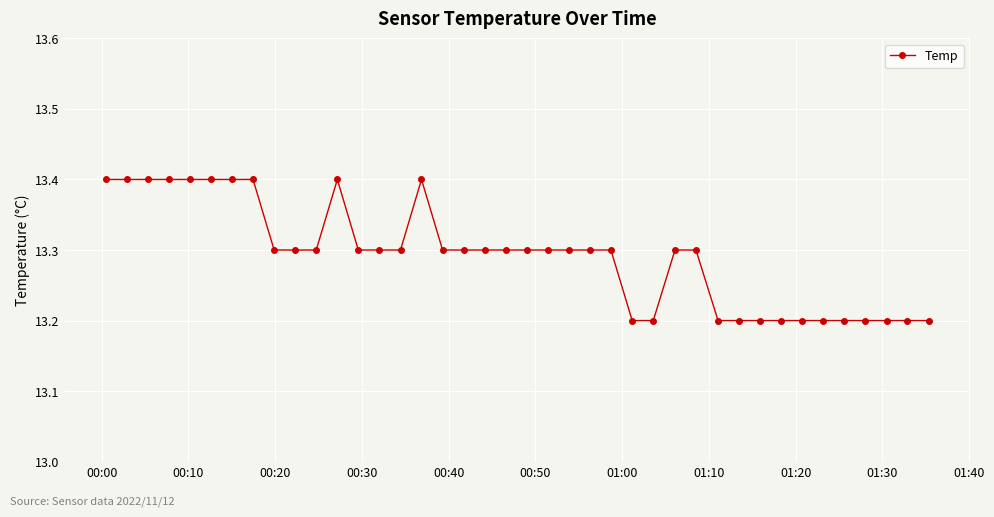

How many lines are shown in the chart?

1